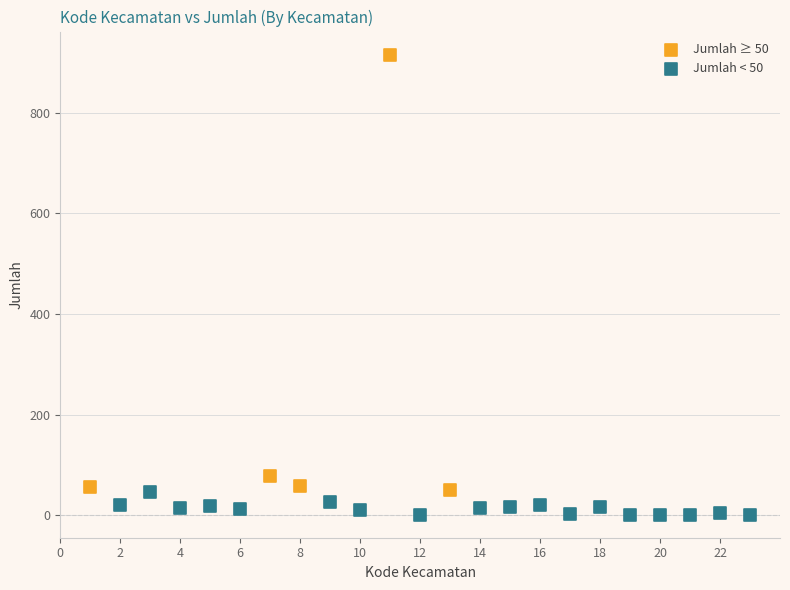

Which series contains the lowest Y value?

Jumlah < 50